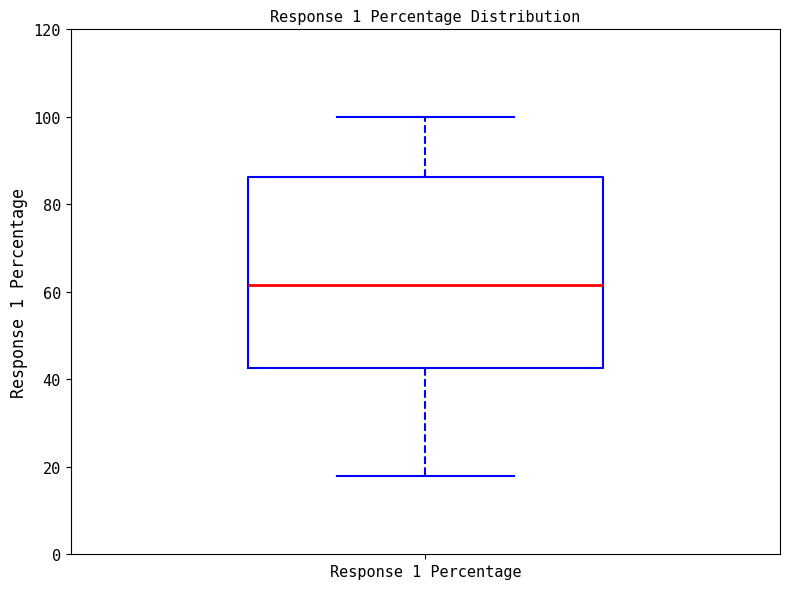

Where is the lower edge of the box for Response 1 Percentage on the y-axis? The values are not printed on the chart, so give them approximately, as read against the axis.

42